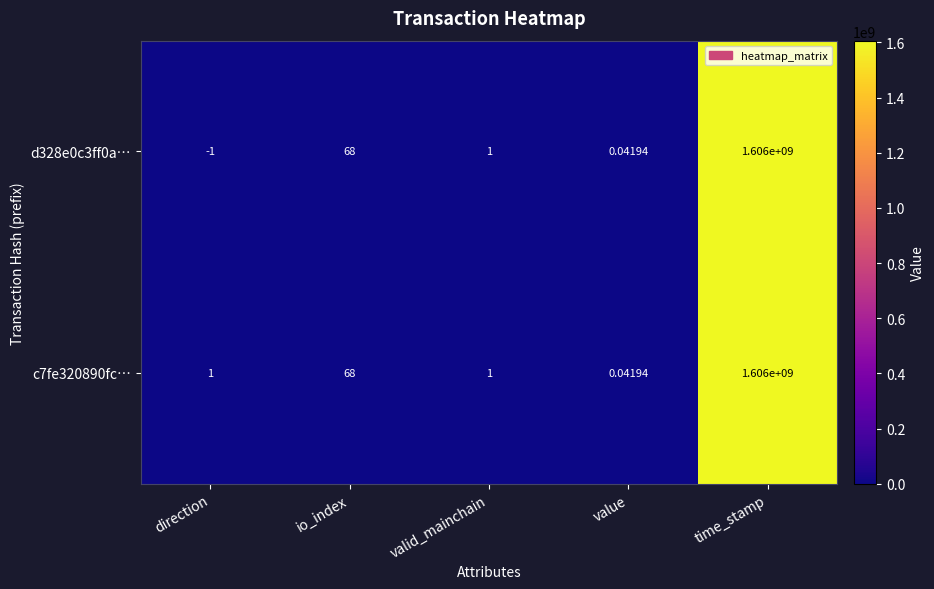

What is the minimum value shown in the chart?

-1.0